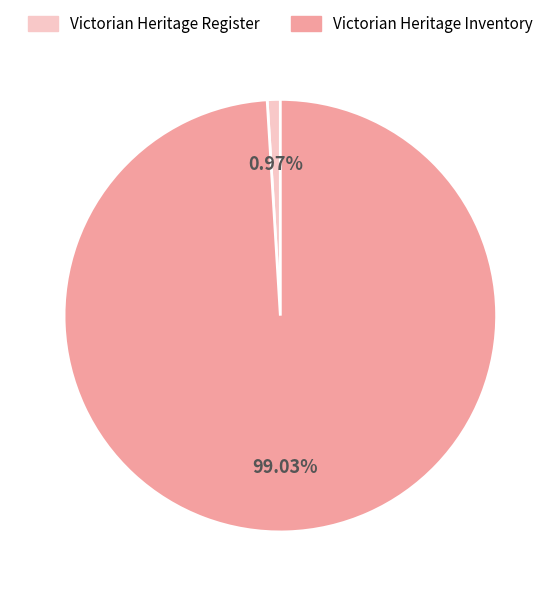

Which category has the biggest portion of the pie?

Victorian Heritage Inventory